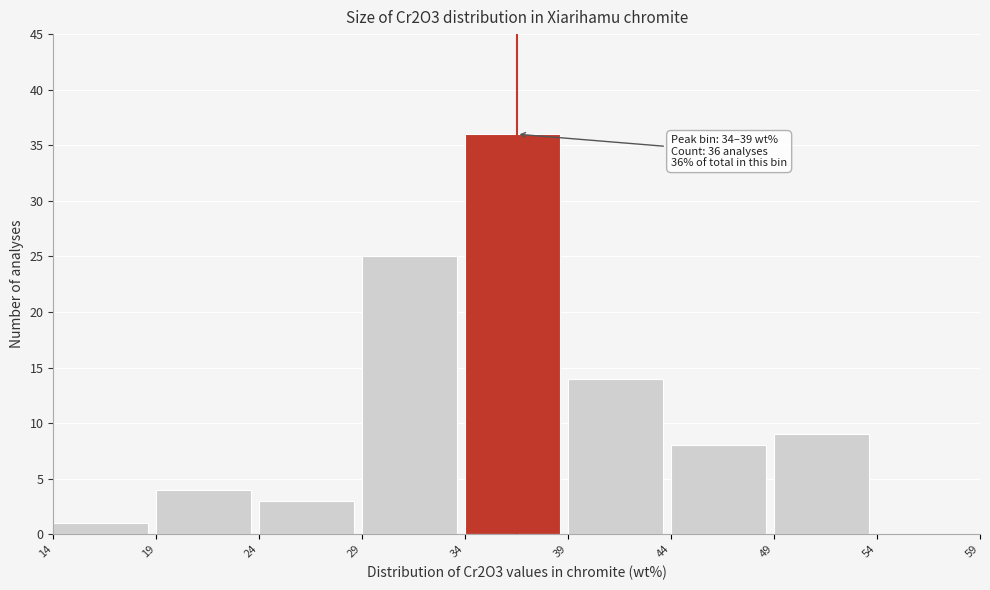

Which range on the x-axis has the tallest bar?

34 to 39